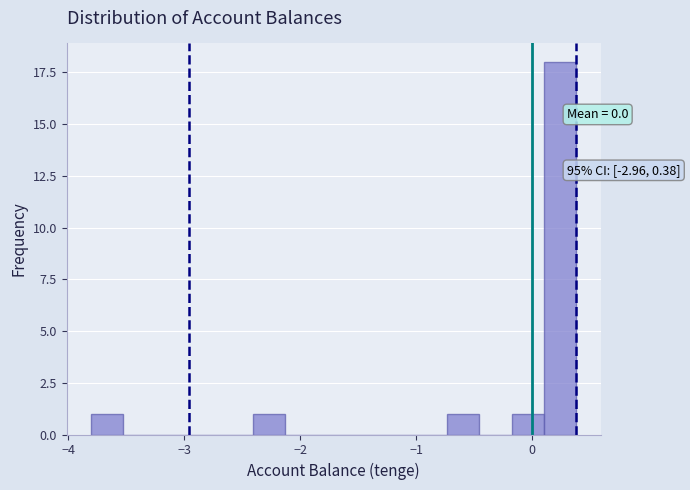

Around what value on the x-axis is the tallest bar? Give the approximate position of its centre, as read against the axis.

0.2